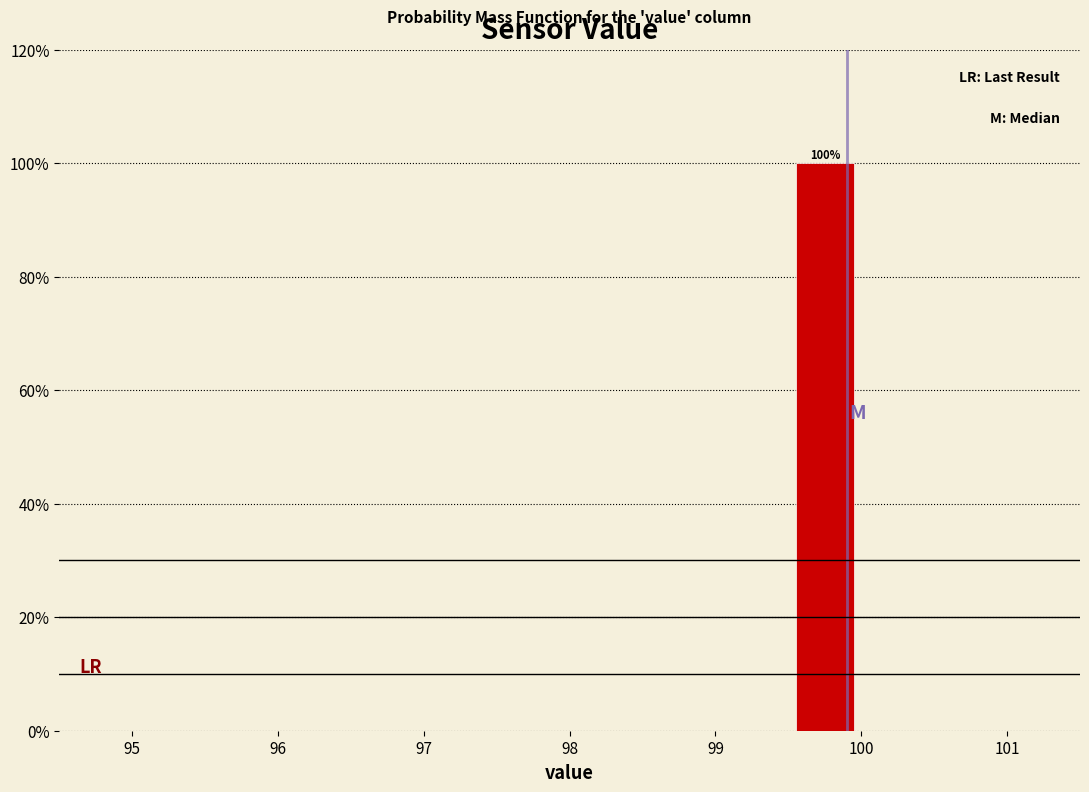

Which range on the x-axis has the tallest bar?

99.5 to 100.0